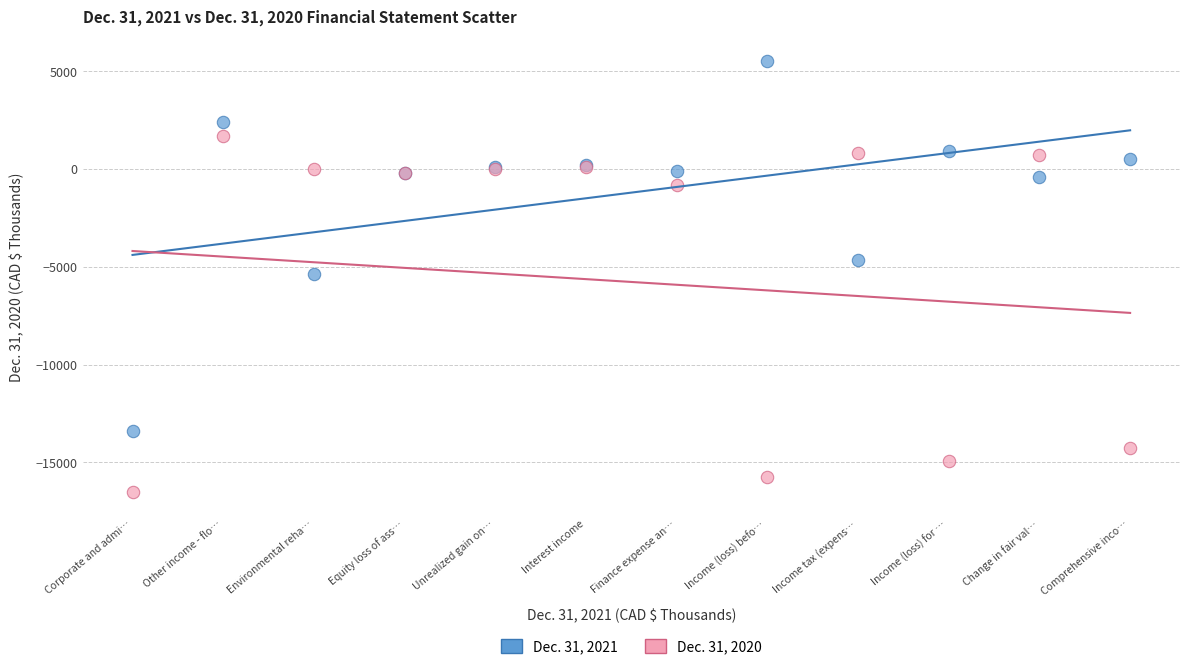

Which series contains the highest Y value?

Dec. 31, 2021